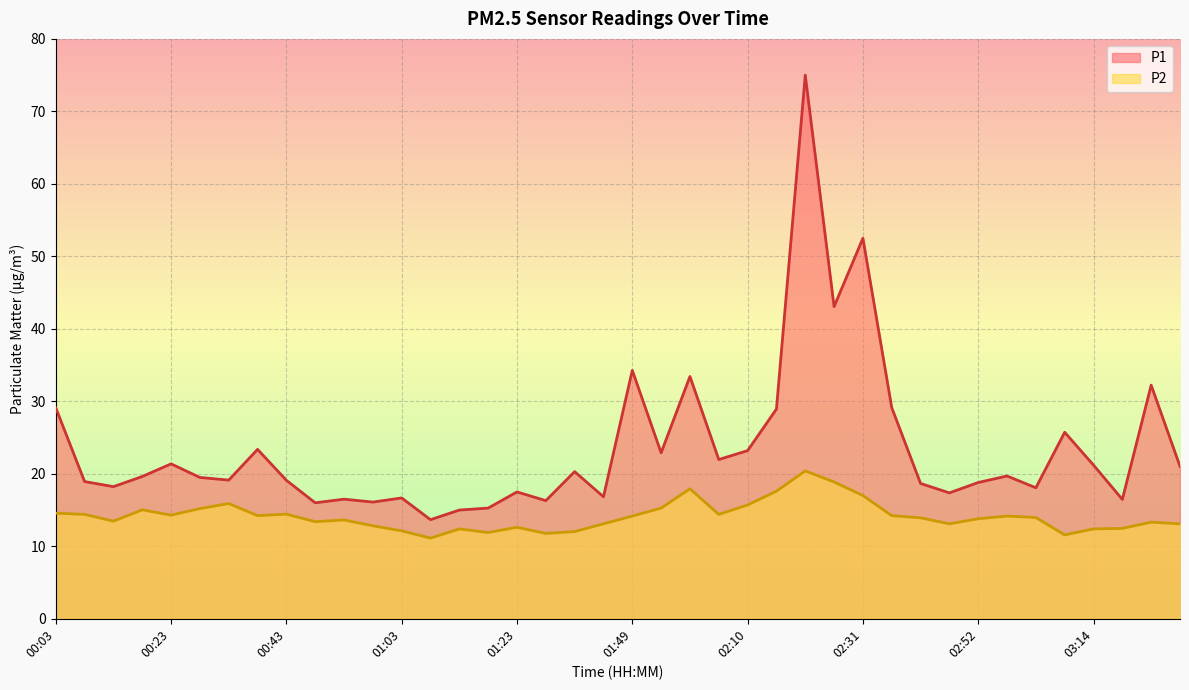

True or false: P2 and P1 intersect in this chart.

False